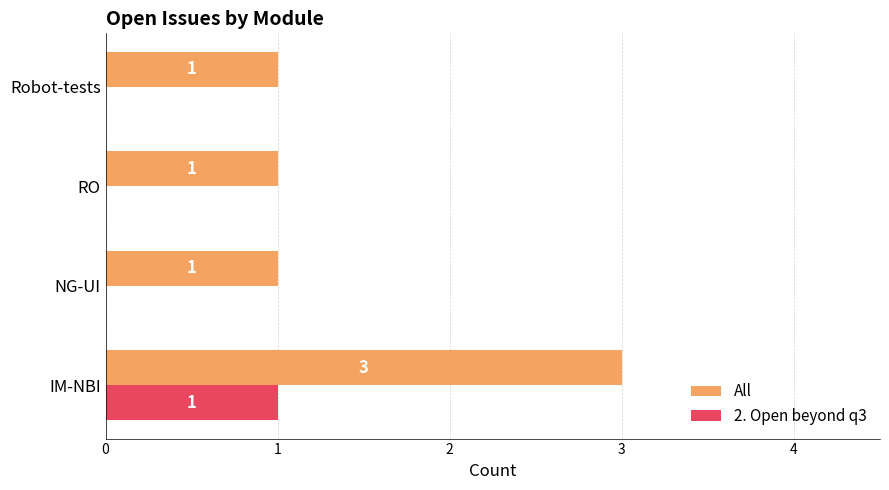

Between IM-NBI and NG-UI, which series saw the biggest shift?

All